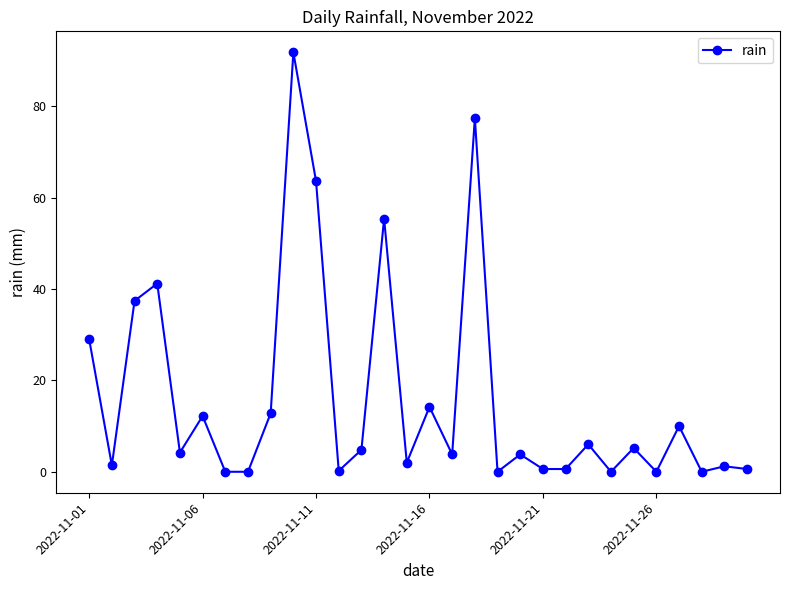

What is the difference between the second highest and second lowest values?

77.4